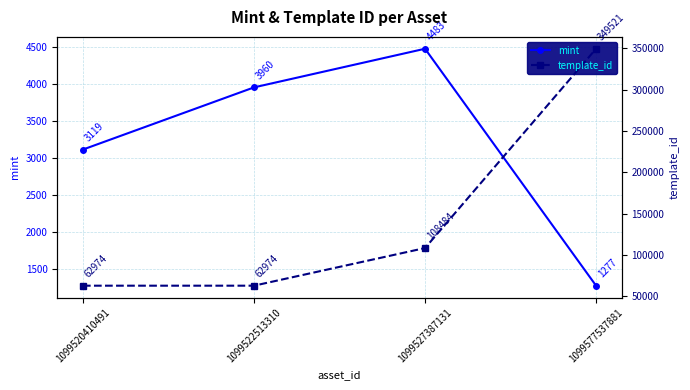

How many data points does each series have?

4